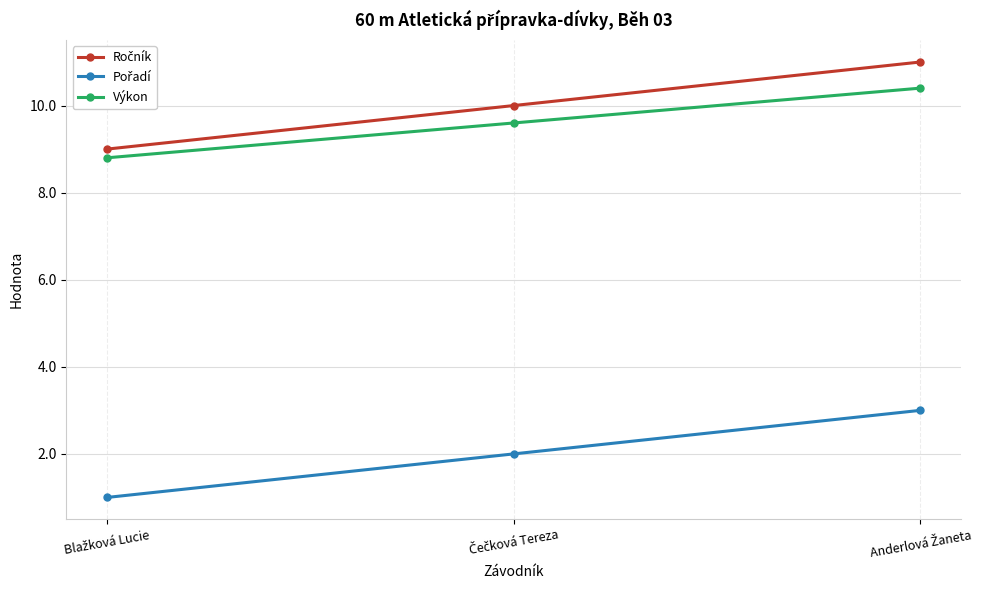

What is the average value of the Výkon series?

9.6